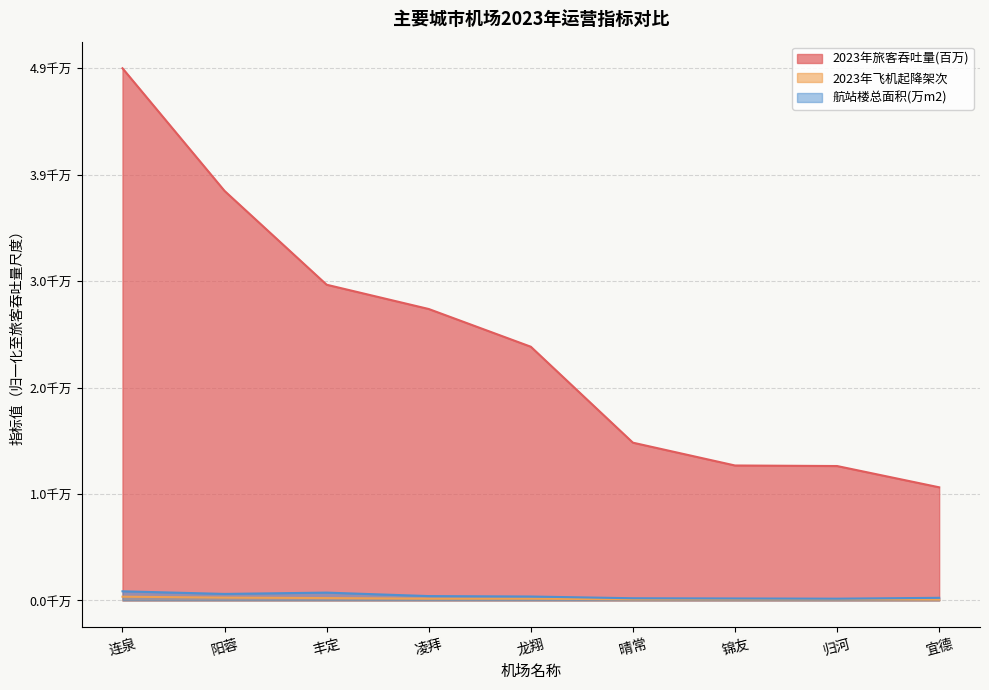

List the labels in order of 航站楼总面积(万m2) value, largest first.

连泉, 丰定, 阳蓉, 凌拜, 龙翔, 宜德, 晴常, 锦友, 归河